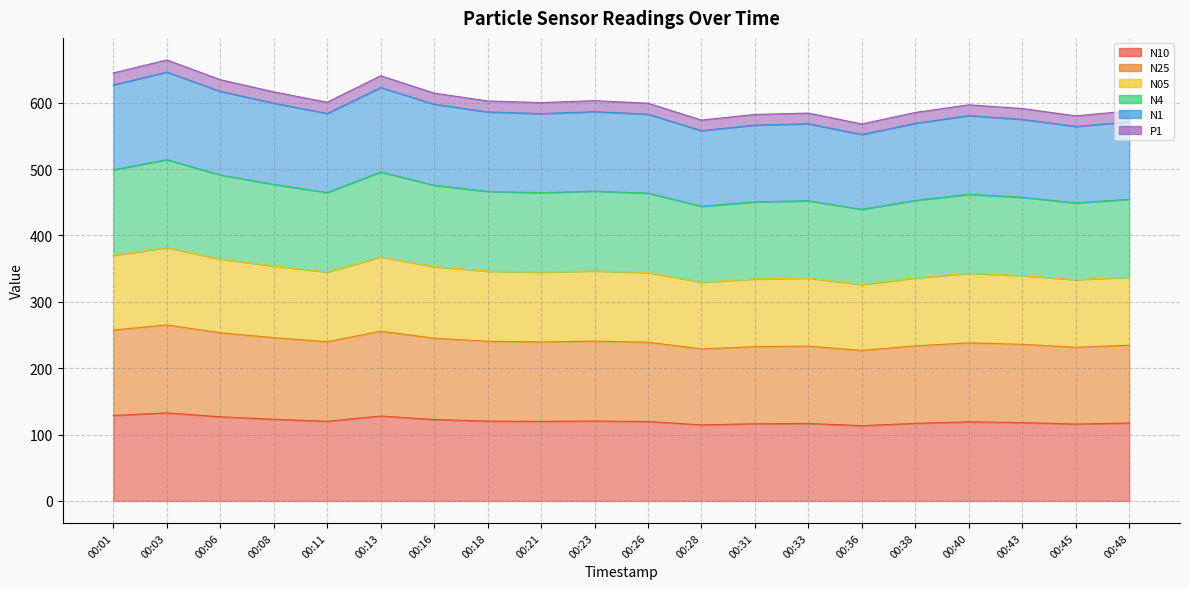

What is the value of the N1 point at the 18th from the left?

575.0